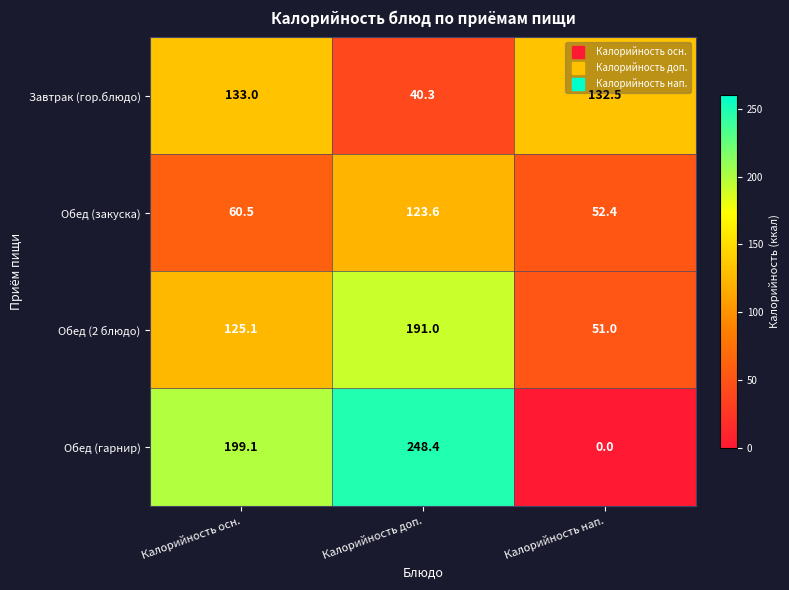

Count the number of data series in this chart.

4